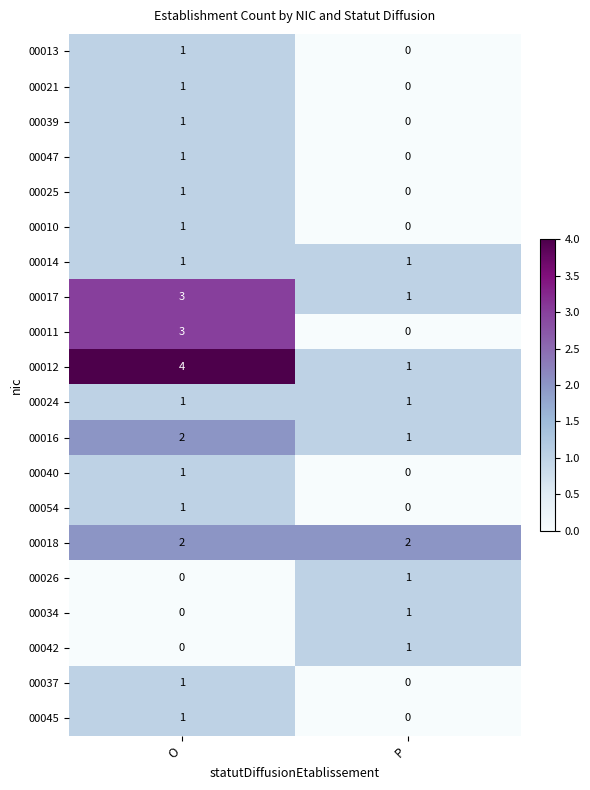

Is the value of 00011 at O greater than the value of 00013 at P?

Yes